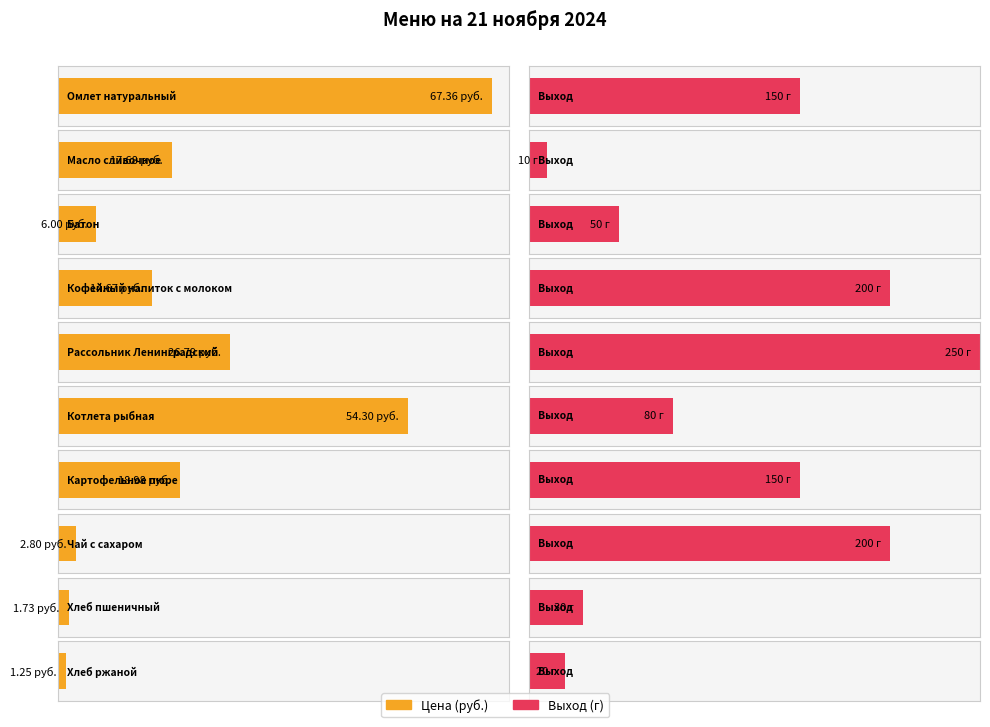

What is the sum of the Выход values at Омлет натуральный and Хлеб пшеничный?

180.0